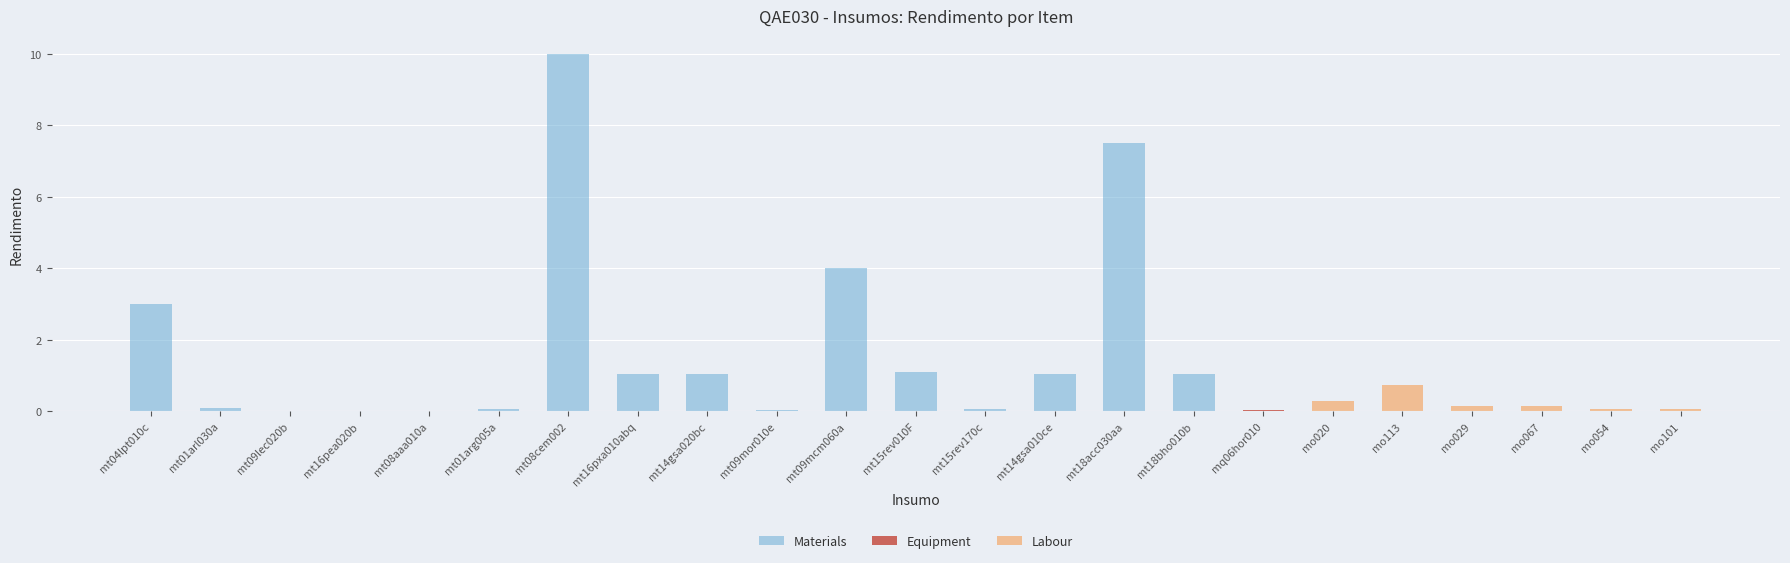

Which series has the largest total across all categories?

Materials